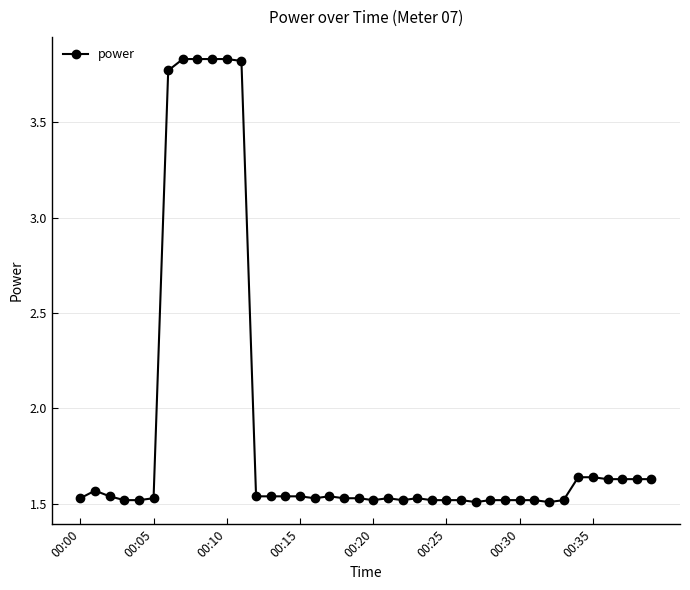

True or false: the data has more than 2 interior local peaks.

True